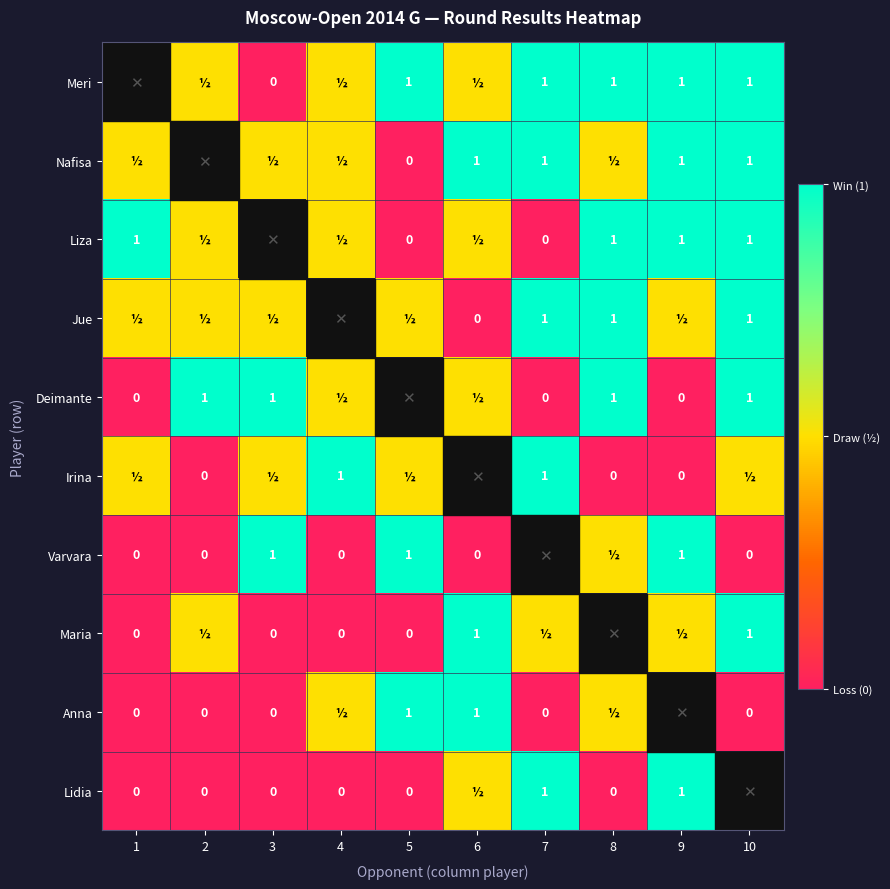

What is the sum of the Nafisa values at 7 and 9?

2.0